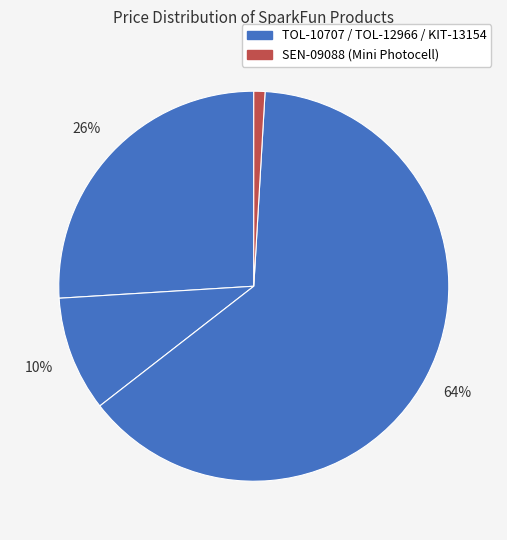

How many segments does this pie chart have?

4